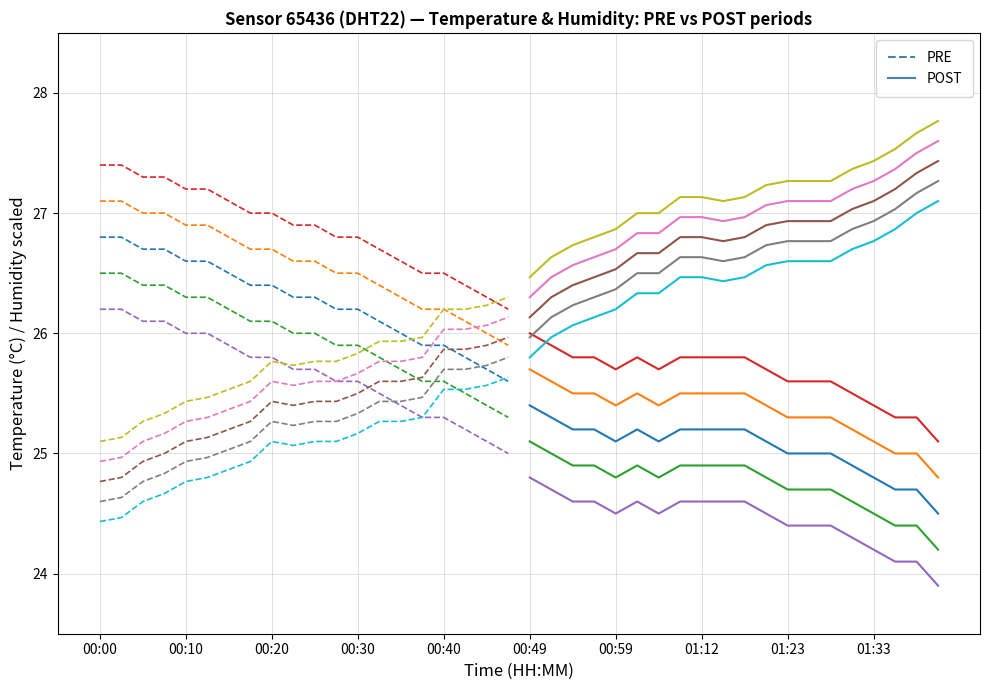

What is the value of the PRE point at the 4th from the left?

26.7